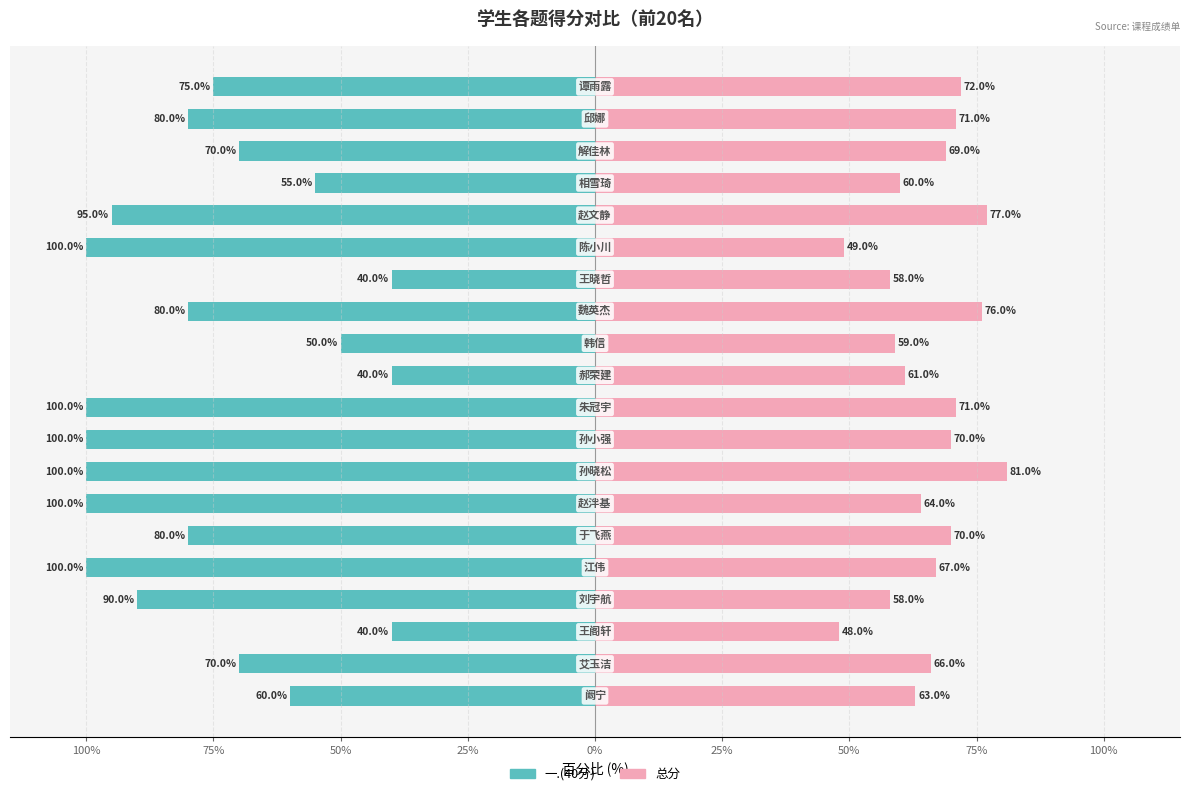

Reading left to right, extract all data points from this chart.

一.(40分): -60.0	-70.0	-40.0	-90.0	-100.0	-80.0	-100.0	-100.0	-100.0	-100.0	-40.0	-50.0	-80.0	-40.0	-100.0	-95.0	-55.0	-70.0	-80.0	-75.0
总分: 63.0	66.0	48.0	58.0	67.0	70.0	64.0	81.0	70.0	71.0	61.0	59.0	76.0	58.0	49.0	77.0	60.0	69.0	71.0	72.0